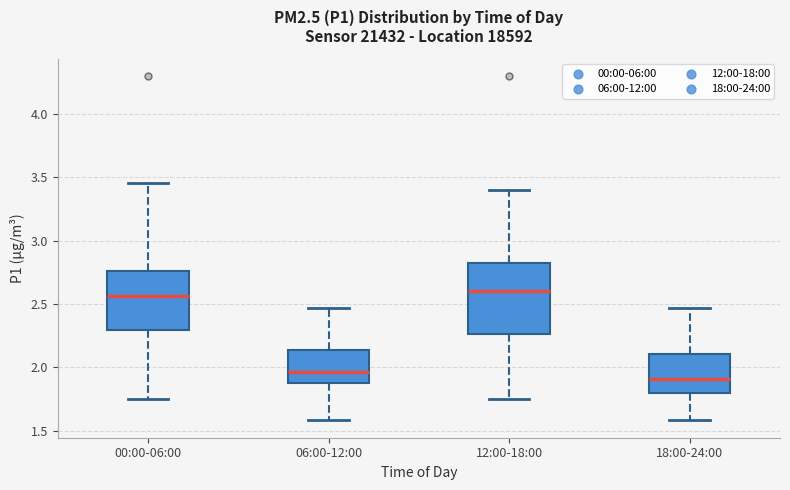

Where is the lower edge of the box for 12:00-18:00 on the y-axis? The values are not printed on the chart, so give them approximately, as read against the axis.

2.25